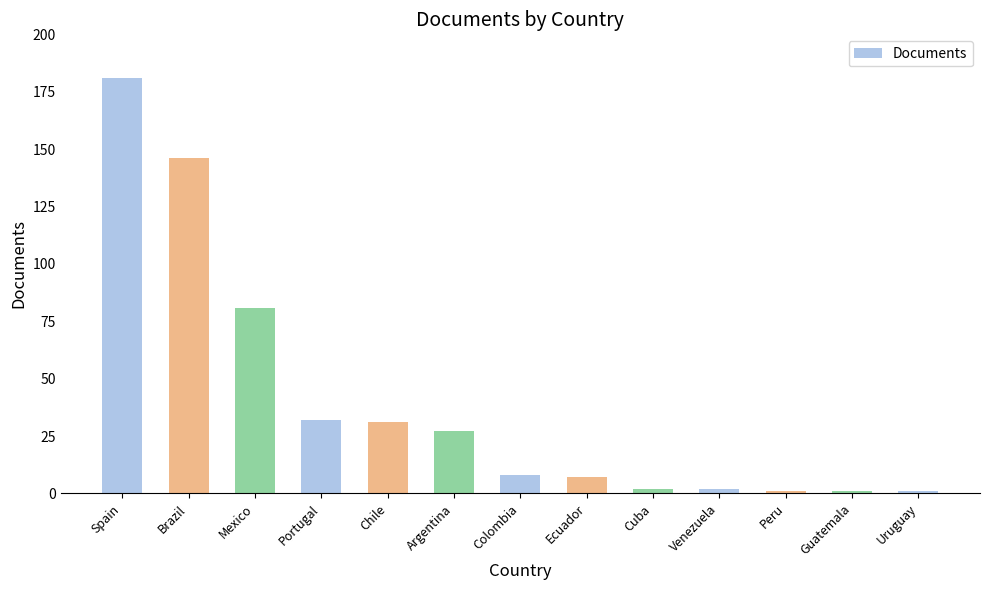

What is the average value?

40